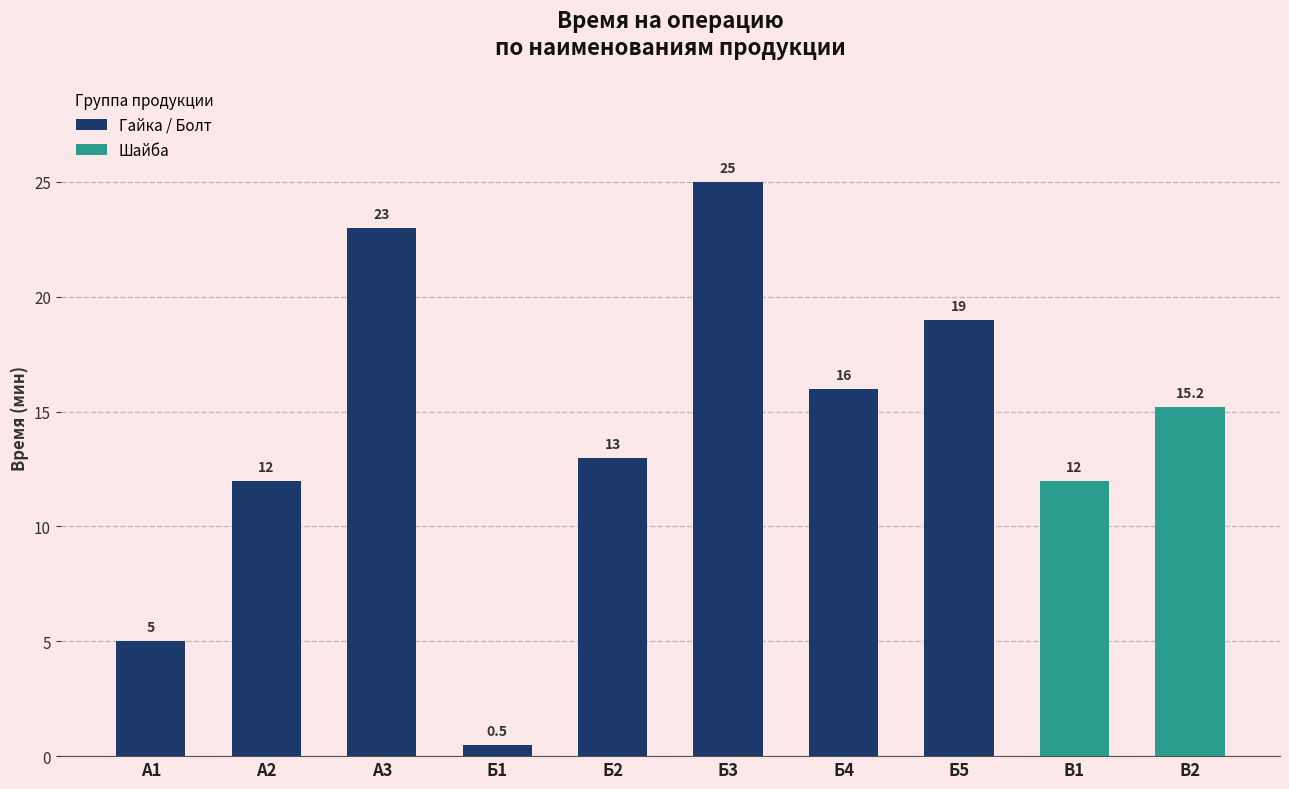

What is the label of the 9th bar from the right?

А2